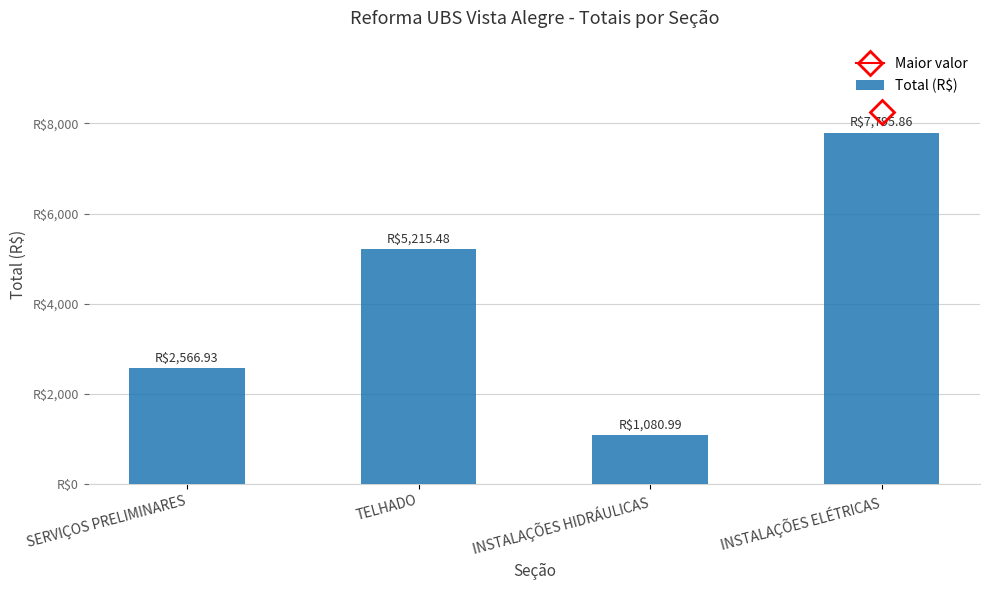

Are the bars horizontal?

No